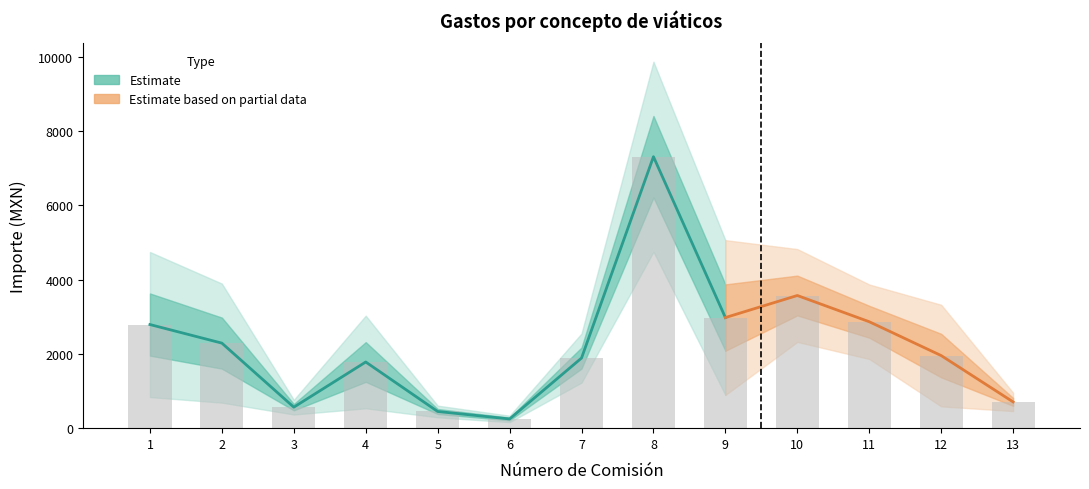

Rank the categories by Importe ejercido (col_26) value from lowest to highest.

6, 5, 3, 13, 4, 7, 12, 2, 1, 11, 9, 10, 8